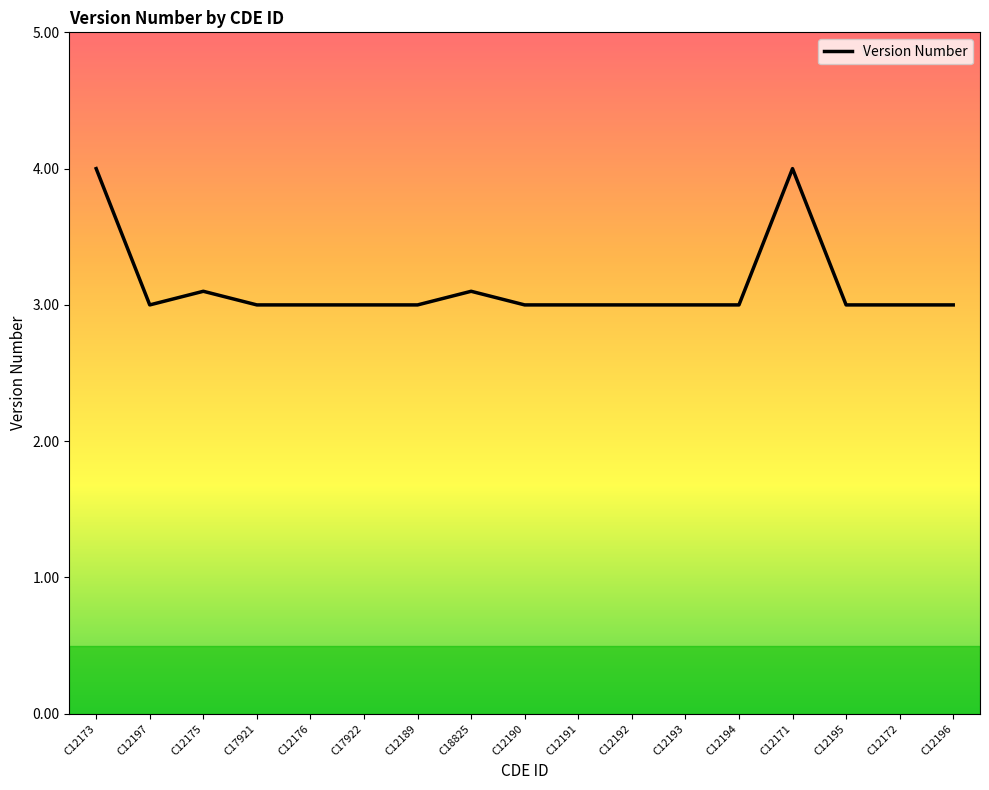

True or false: there are more than 2 points higher than both neighbors.

True